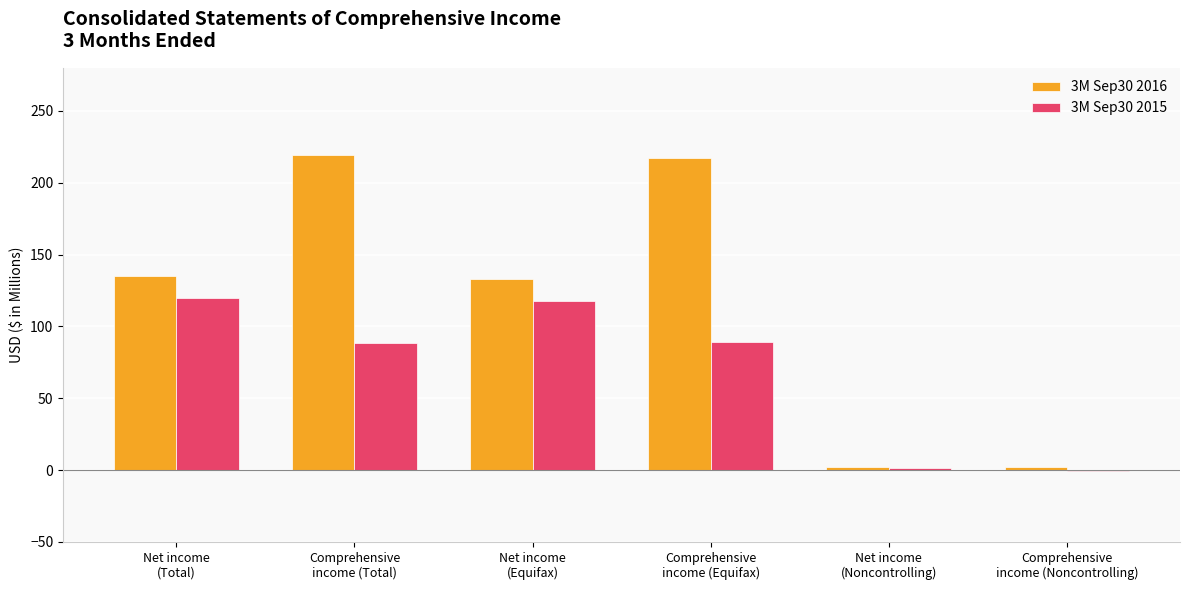

What is the sum of all 3M Sep30 2015 values?

416.8